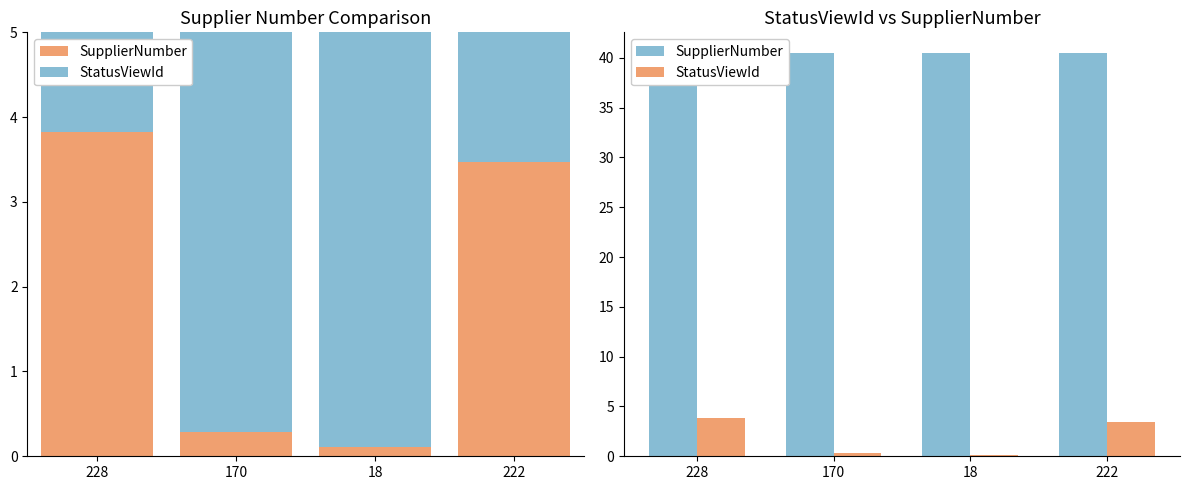

List the labels in order of StatusViewId value, largest first.

228, 222, 170, 18